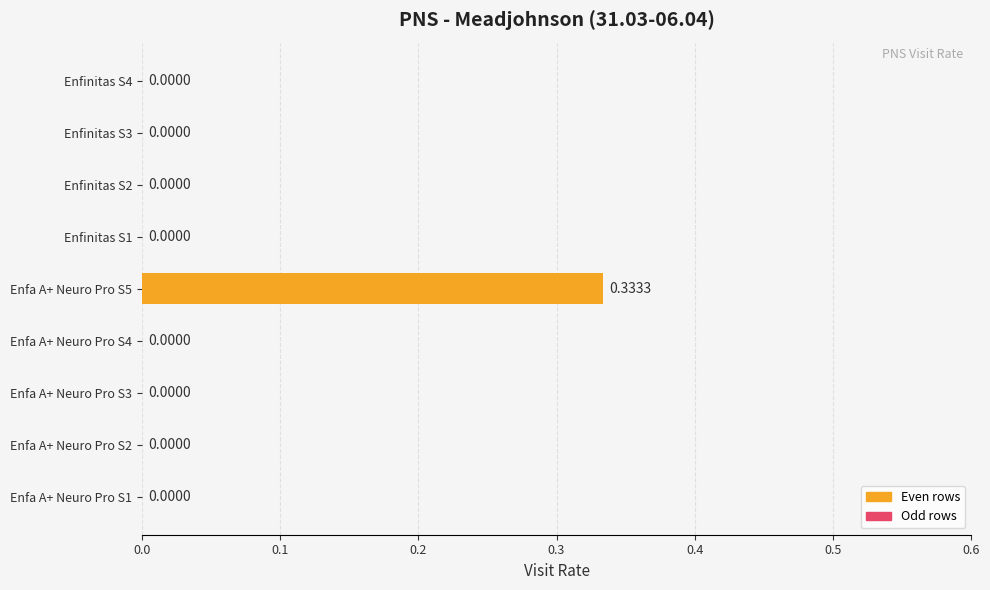

What is the change in value from Enfa A+ Neuro Pro S2 to Enfa A+ Neuro Pro S5?

+0.3